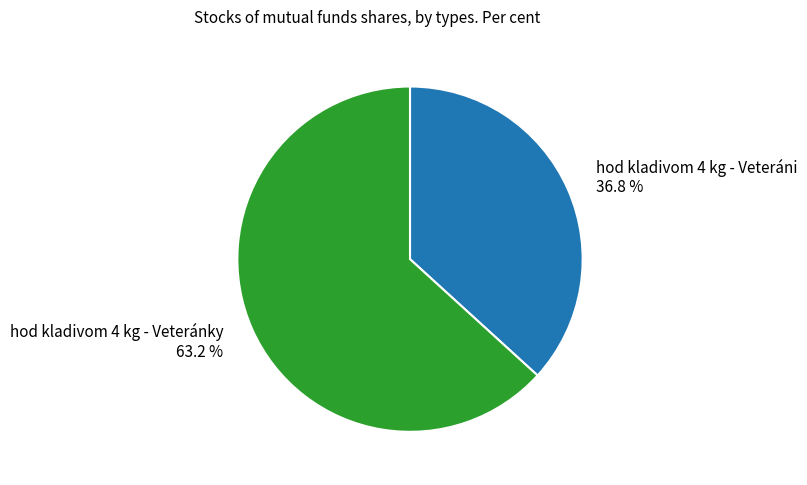

What is the ratio of the value at hod kladivom 4 kg - Veteráni to the value at hod kladivom 4 kg - Veteránky?

0.6